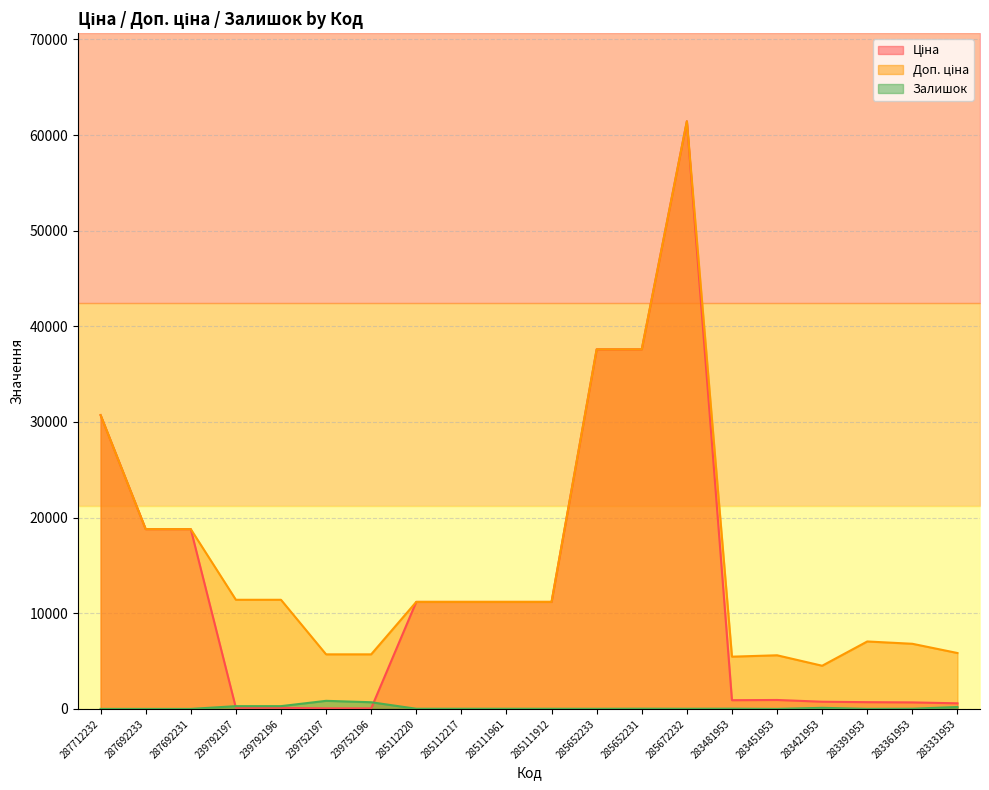

What is the average value of the Ціна series?

12729.7